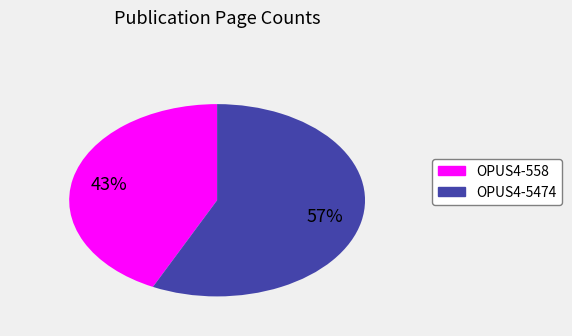

What is the smallest slice in the pie chart?

OPUS4-558